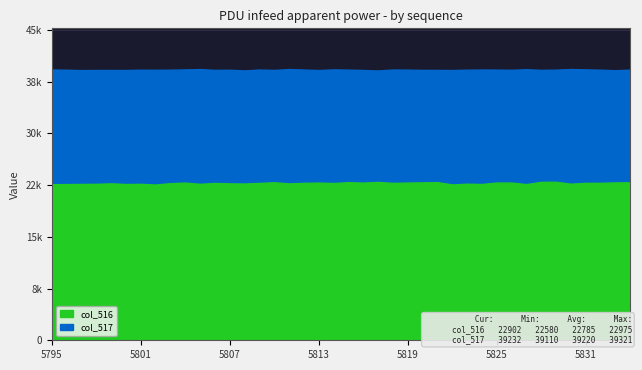

True or false: col_517 has a value of 39268 at 5814.

True